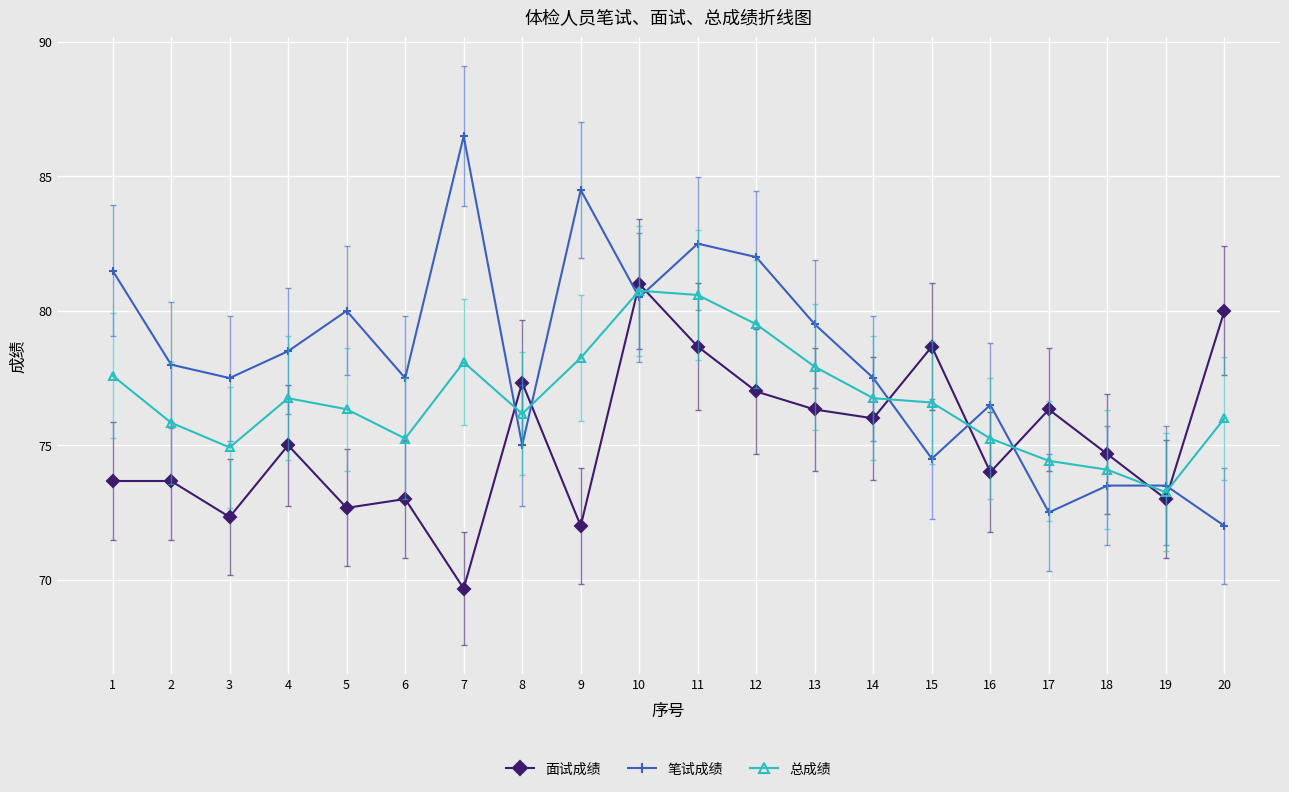

True or false: 面试成绩 has a value of 81.0 at 10.

True